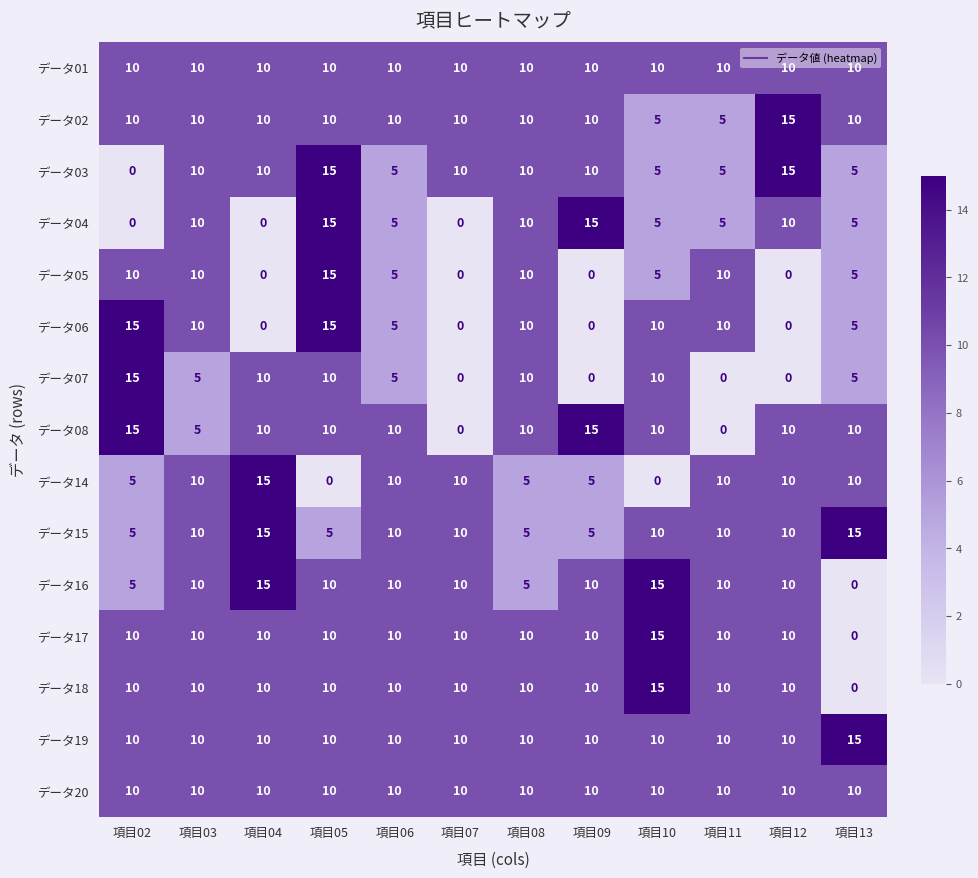

Which category has the lowest value in the データ17 series?

項目13